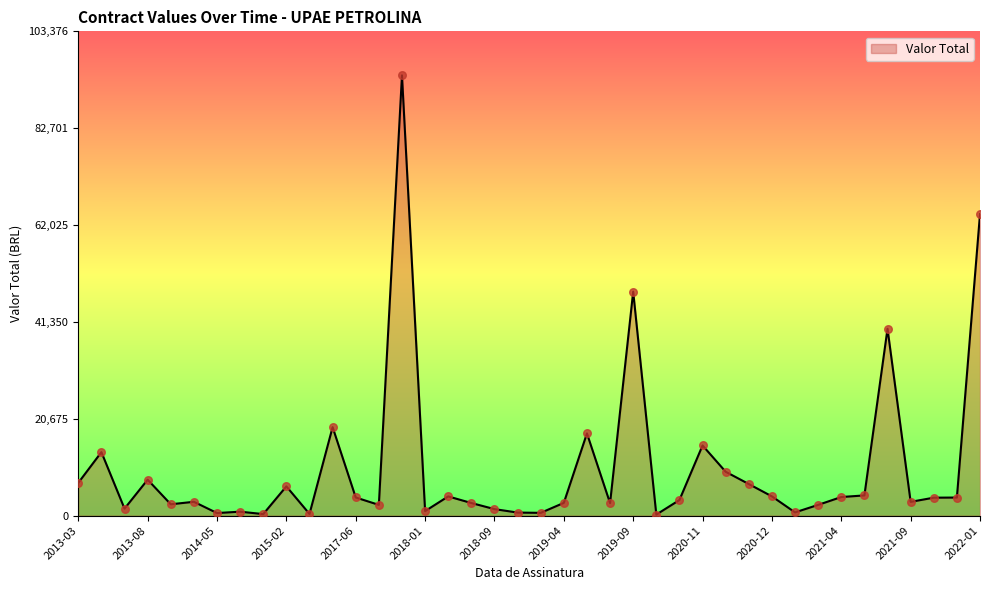

What is the greatest value displayed?

93978.6